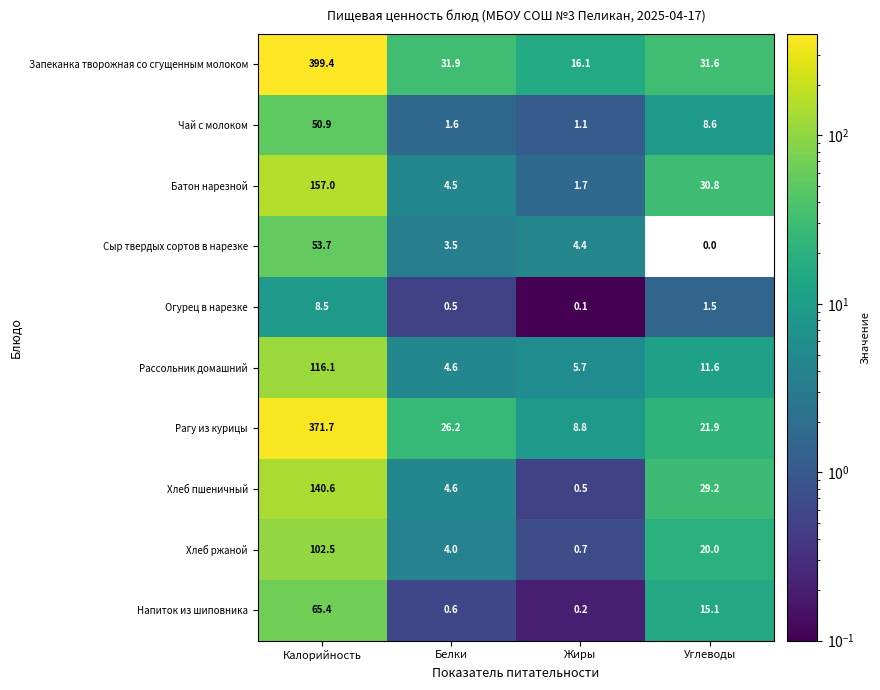

Rank the series at Углеводы from lowest to highest value.

Сыр твердых сортов в нарезке, Огурец в нарезке, Чай с молоком, Рассольник домашний, Напиток из шиповника, Хлеб ржаной, Рагу из курицы, Хлеб пшеничный, Батон нарезной, Запеканка творожная со сгущенным молоком